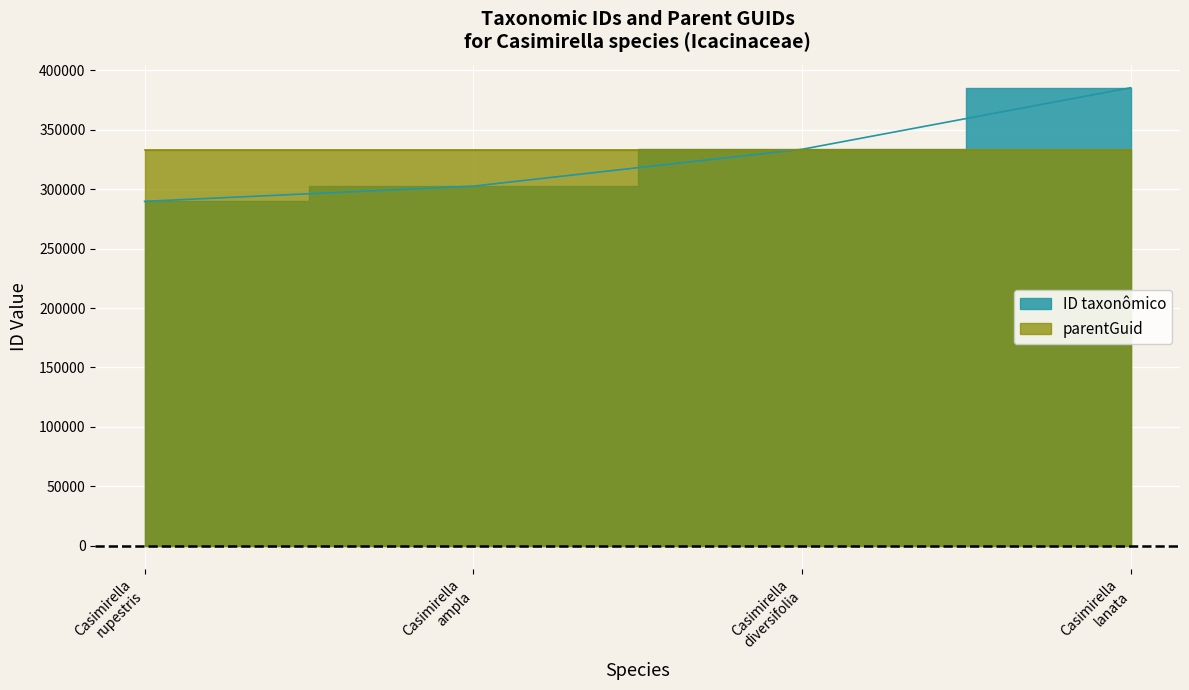

True or false: there are more than 2 points higher than both neighbors.

False